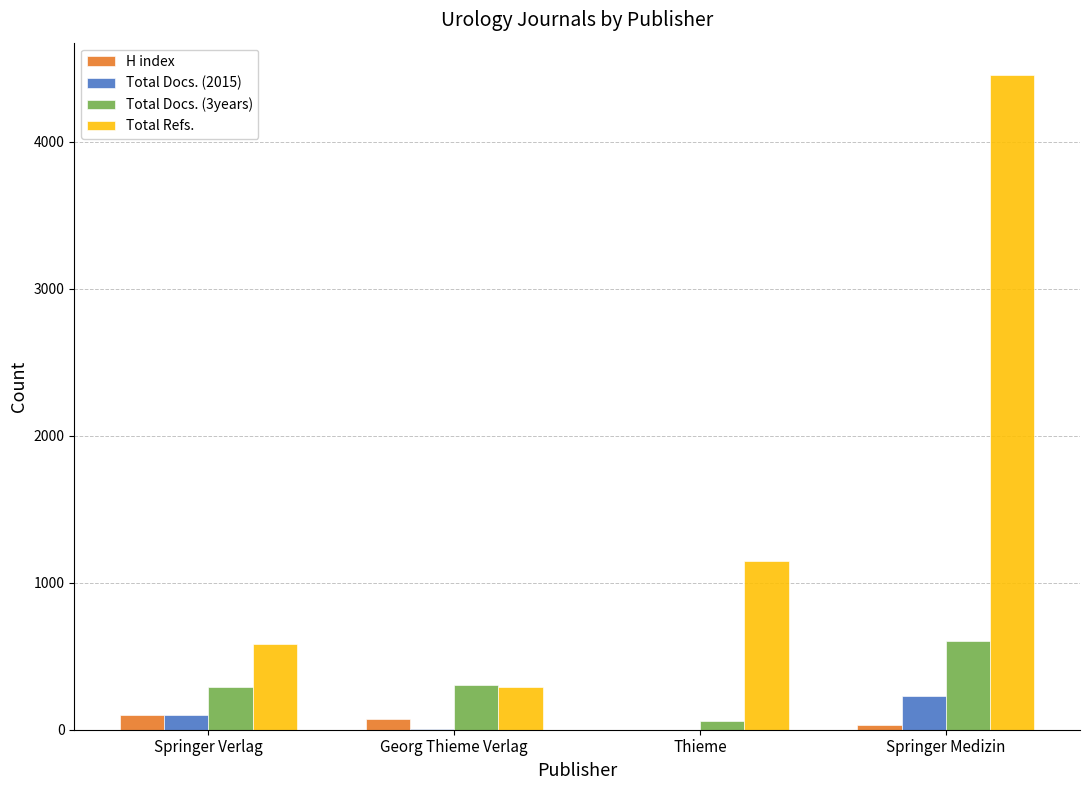

True or false: Total Refs. has a value of 138 at Georg Thieme Verlag.

False